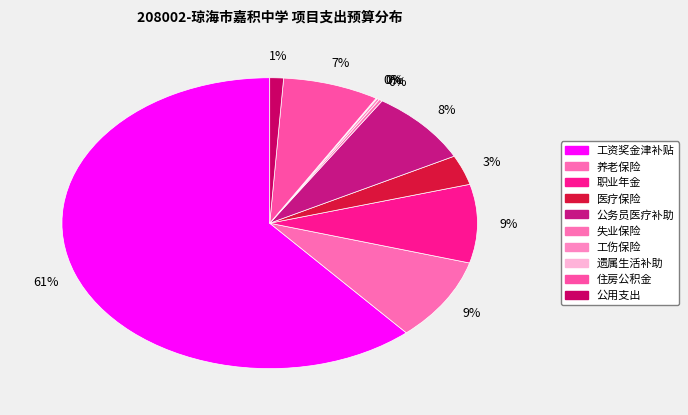

Which has a higher value, 遗属生活补助 or 公用支出?

公用支出